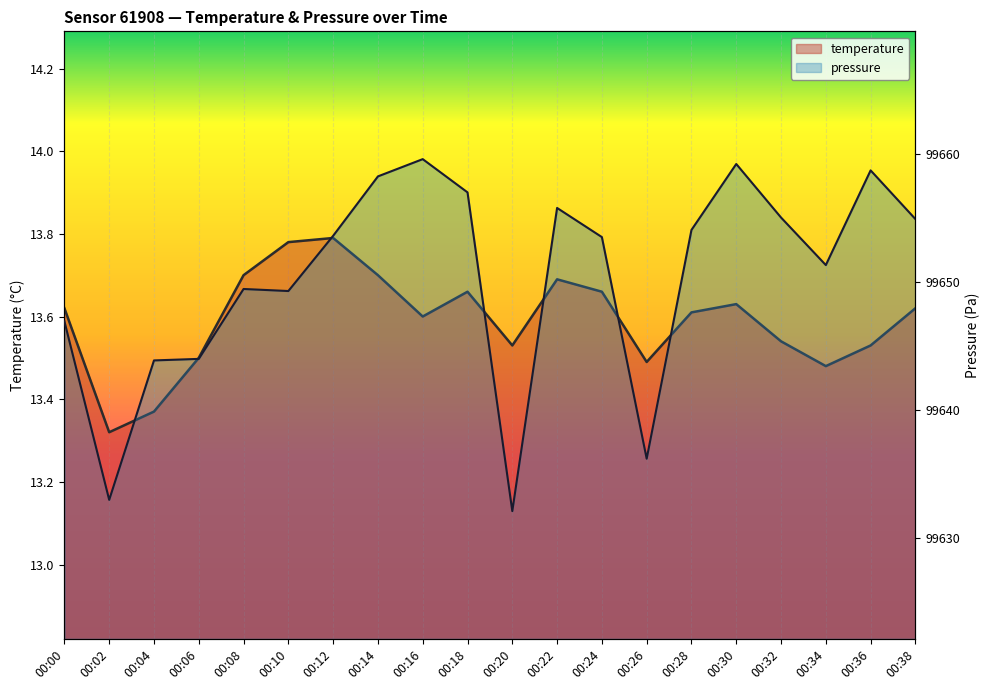

Reading left to right, extract all data points from this chart.

temperature: 00:00=13.6	00:02=13.3	00:04=13.4	00:06=13.5	00:08=13.7	00:10=13.8	00:12=13.8	00:14=13.7	00:16=13.6	00:18=13.7	00:20=13.5	00:22=13.7	00:24=13.7	00:26=13.5	00:28=13.6	00:30=13.6	00:32=13.5	00:34=13.5	00:36=13.5	00:38=13.6
pressure_scaled: 00:00=99646.9	00:02=99633.0	00:04=99643.9	00:06=99644.0	00:08=99649.5	00:10=99649.3	00:12=99653.6	00:14=99658.3	00:16=99659.6	00:18=99657.0	00:20=99632.1	00:22=99655.8	00:24=99653.5	00:26=99636.2	00:28=99654.1	00:30=99659.2	00:32=99655.1	00:34=99651.3	00:36=99658.8	00:38=99654.9